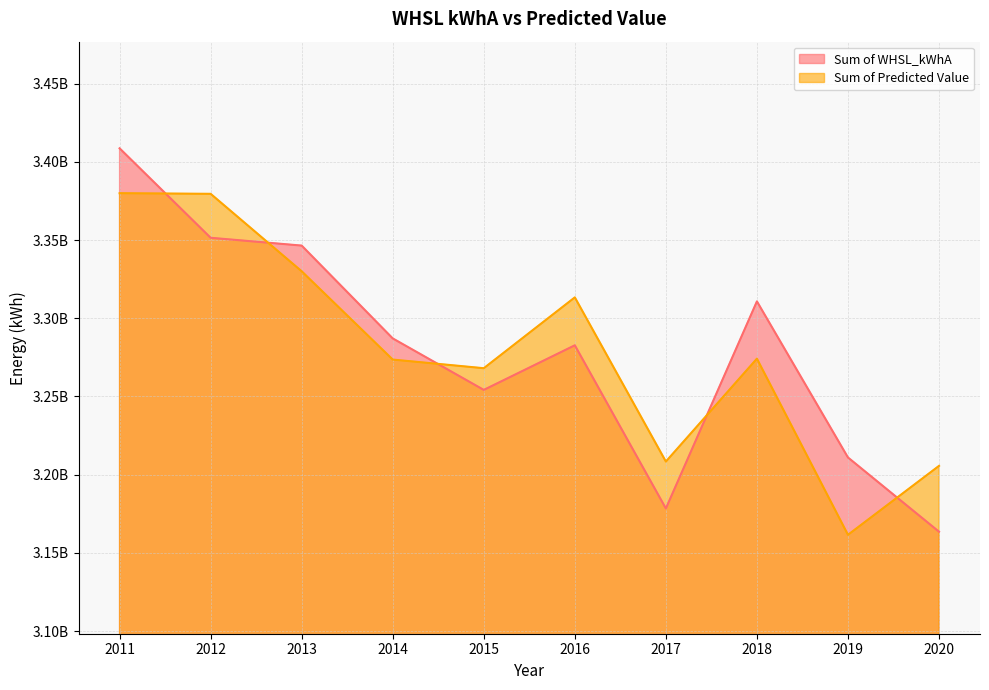

At which category is the sum across all series the highest?

2011